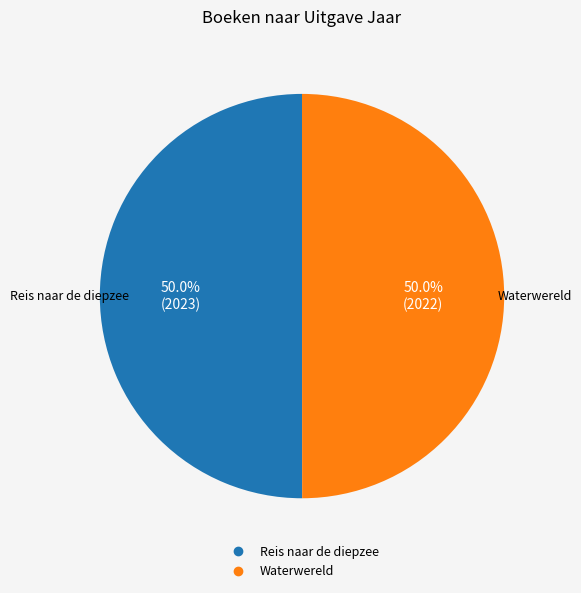

To the nearest percent, what is the average slice percentage?

50%